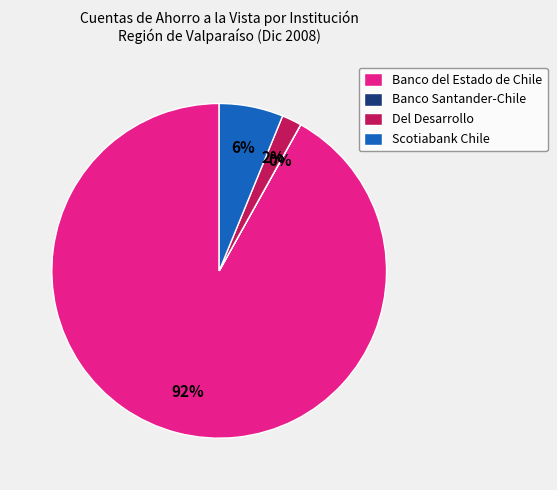

Which category accounts for the majority?

Banco del Estado de Chile